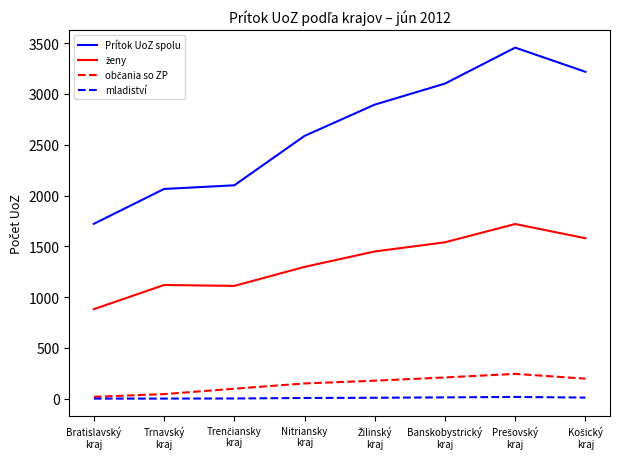

Which series has the largest total across all categories?

Prítok UoZ spolu